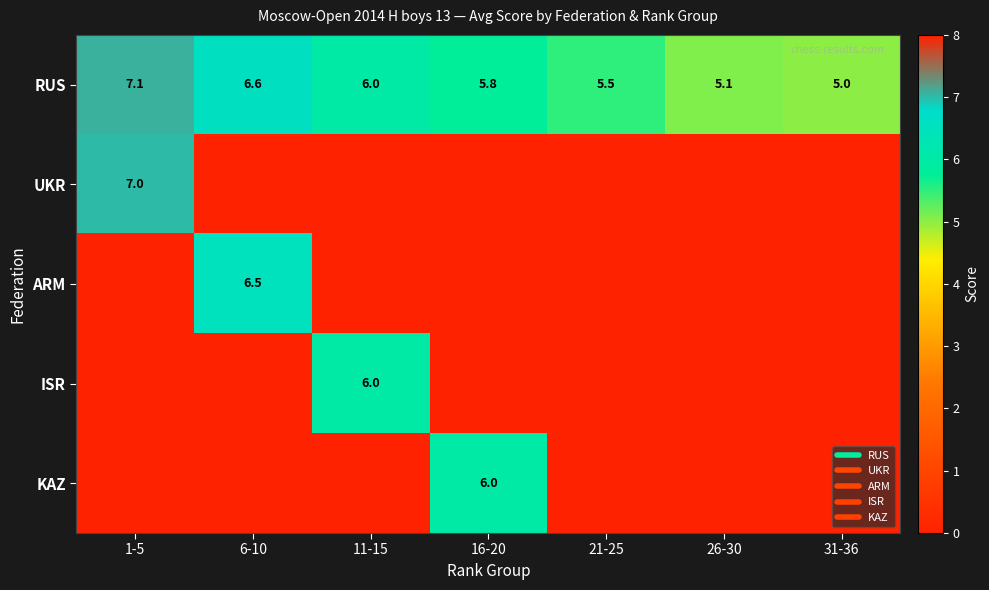

At which category is the sum across all series the highest?

1-5